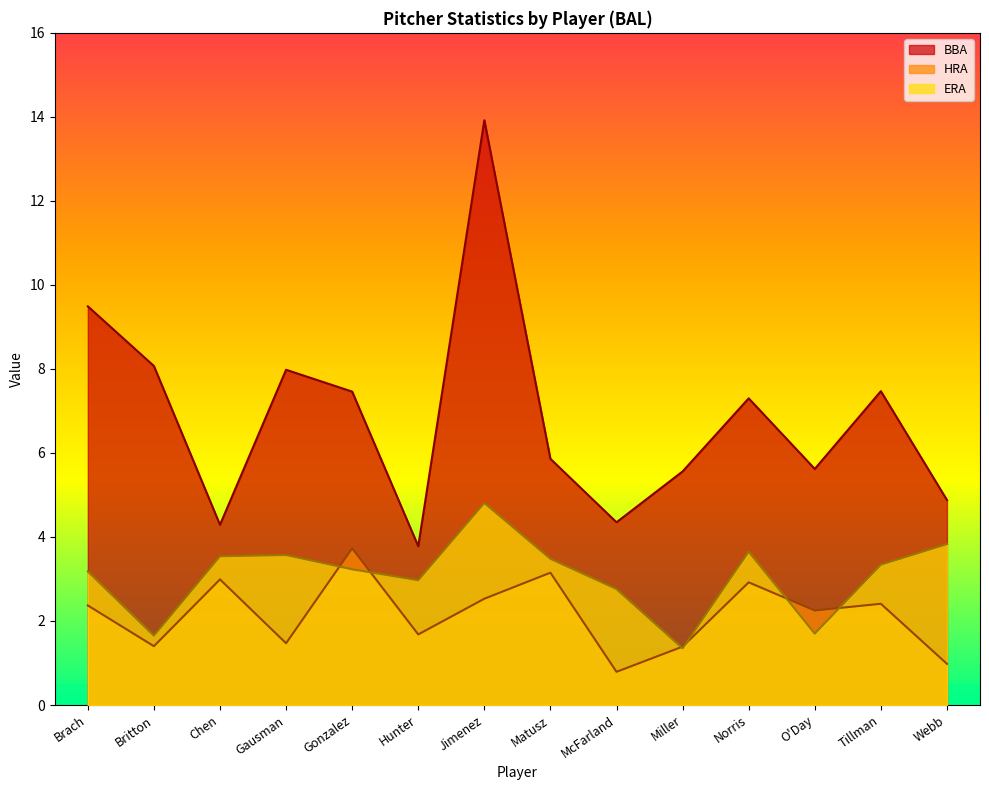

List the series in order of their overall mean, lowest first.

HRA, ERA, BBA